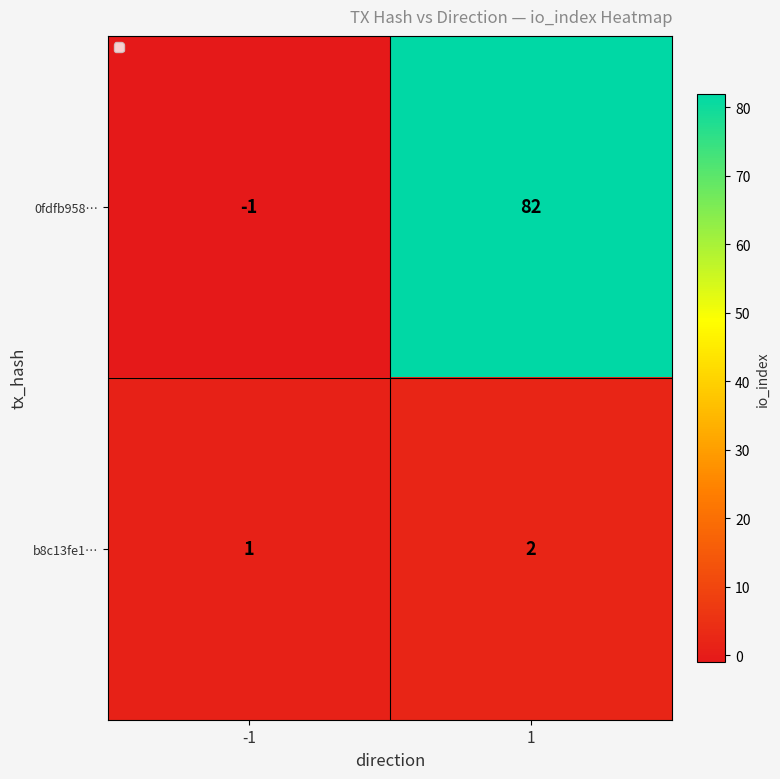

What value does the 0fdfb958… series have at 1?

82